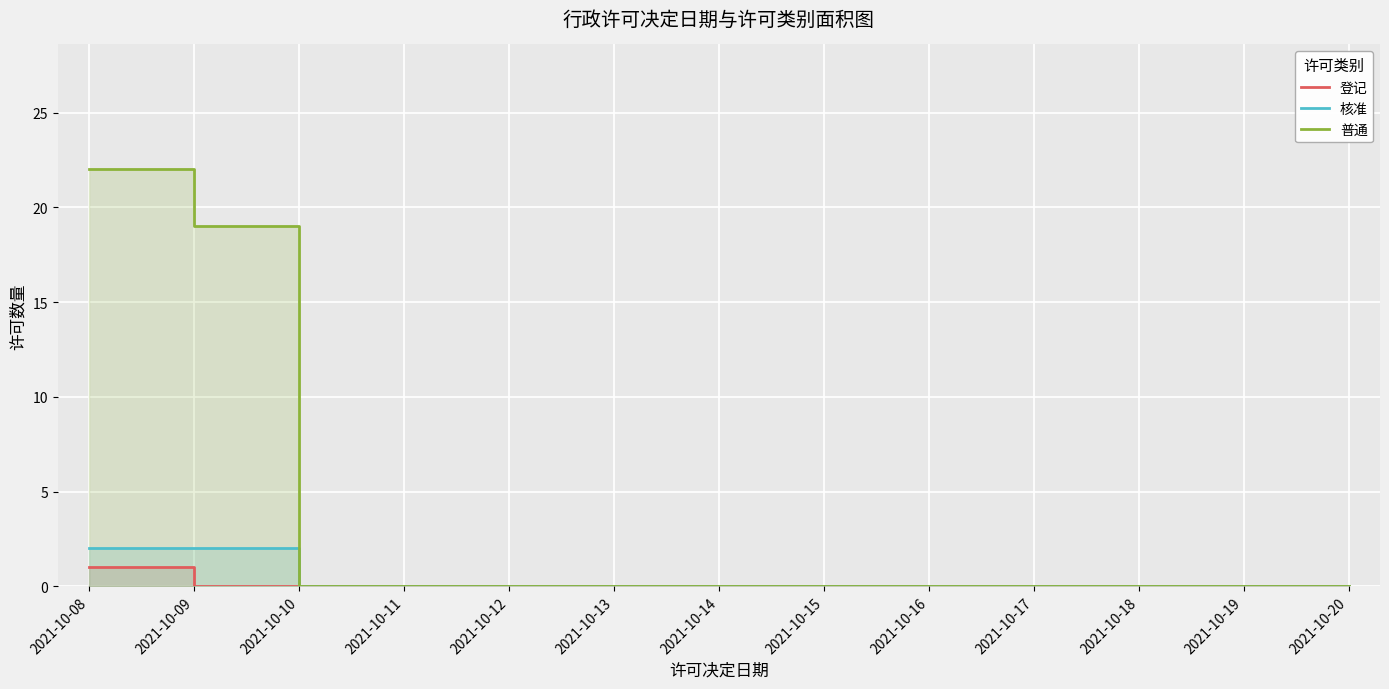

Count the 登记 values in the range 0 to 1.

13